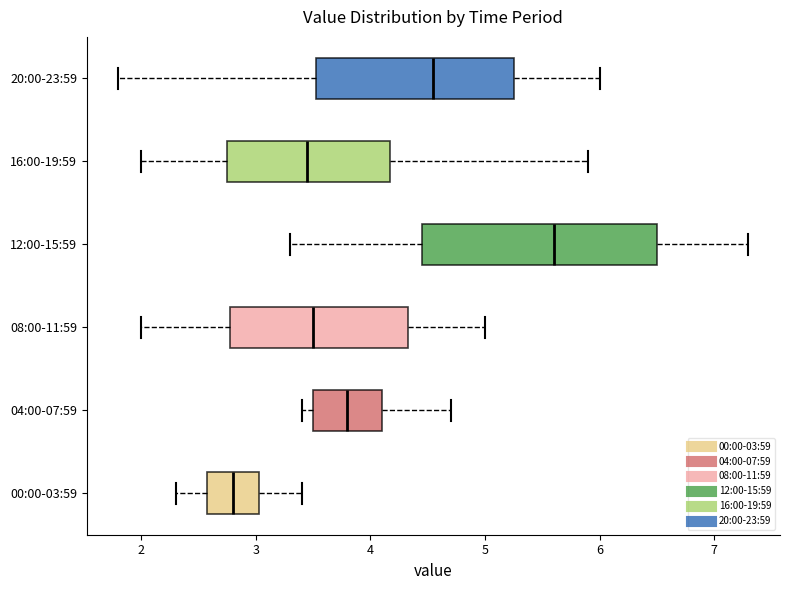

Which box has the furthest to the left median line?

00:00-03:59